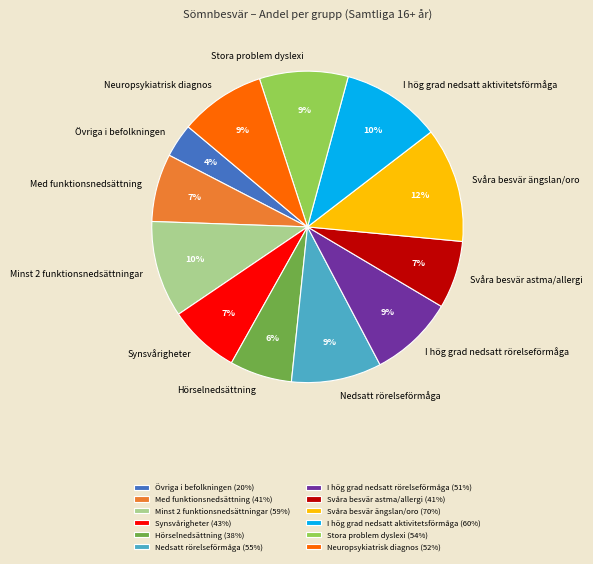

Between Med funktionsnedsättning and Hörselnedsättning, which is larger?

Med funktionsnedsättning